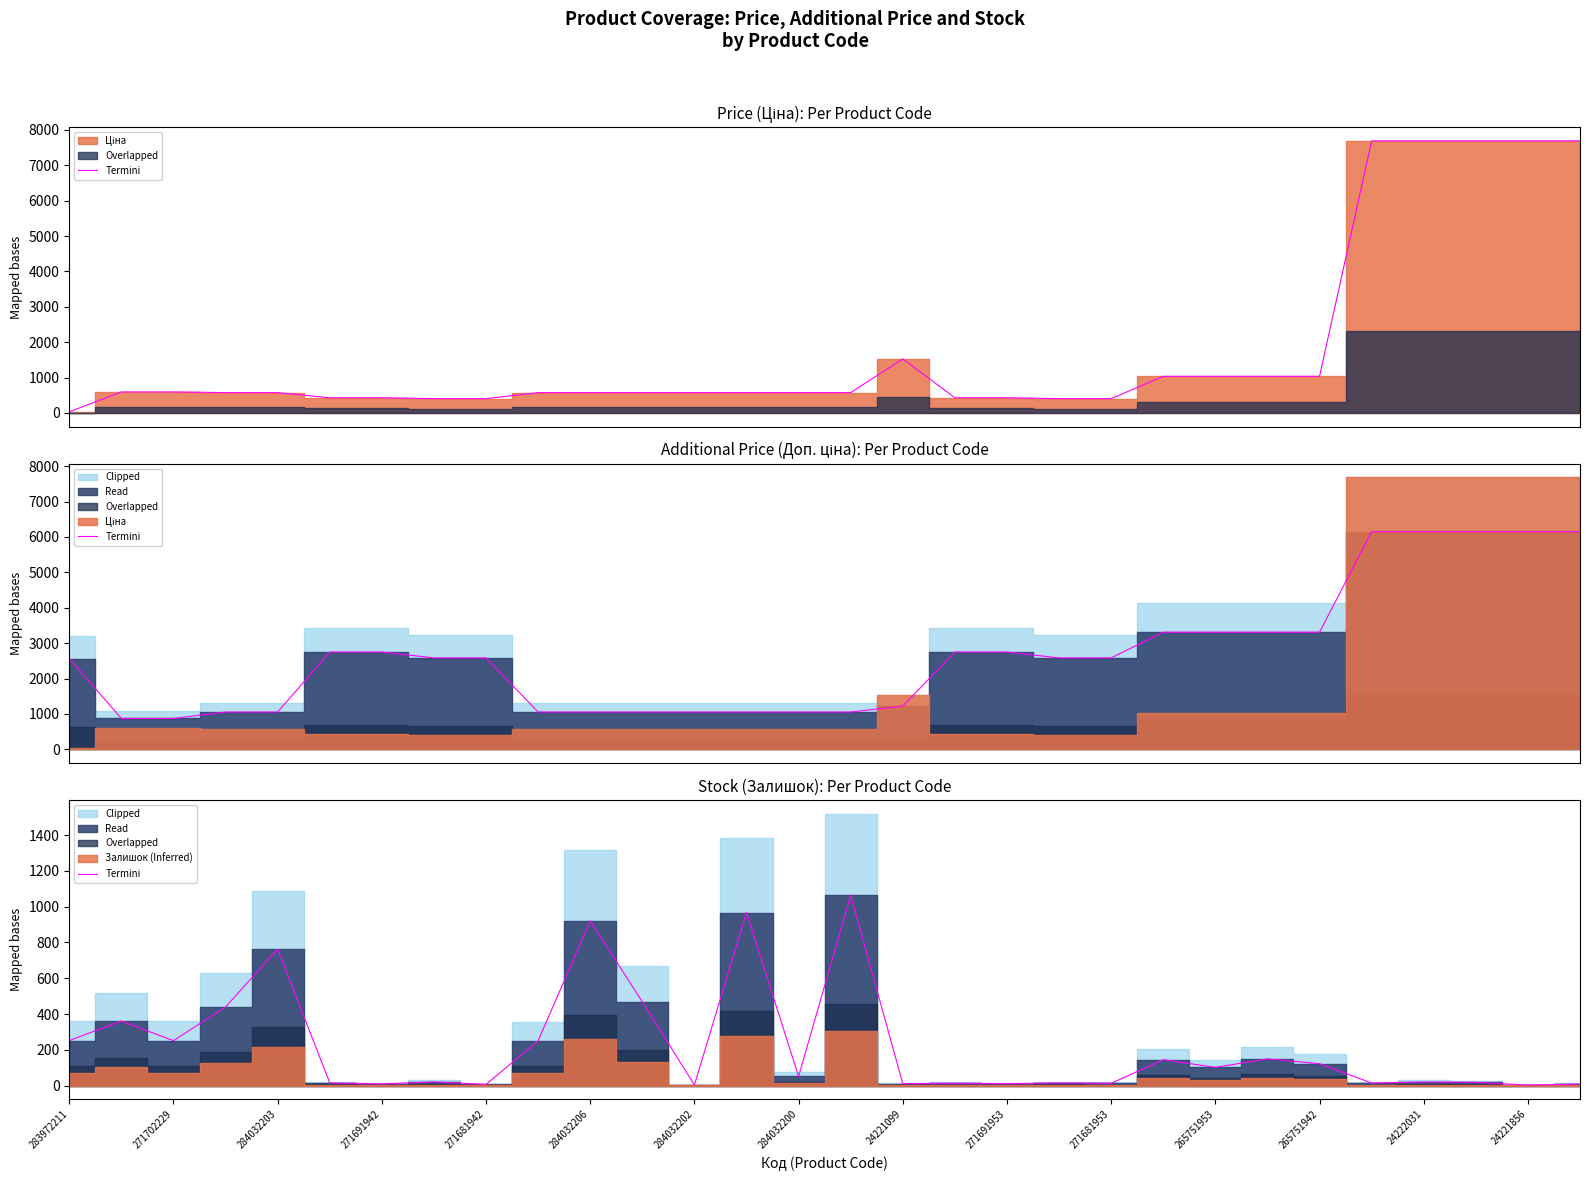

Reading left to right, transcribe all the data shown in this chart.

252.0	361.2	251.3	439.6	763.0	15.4	9.8	21.0	7.0	250.6	921.2	468.3	4.2	967.4	51.8	1064.0	11.2	13.3	11.2	15.4	13.3	144.9	102.2	149.8	122.5	14.7	20.3	18.9	3.5	9.1